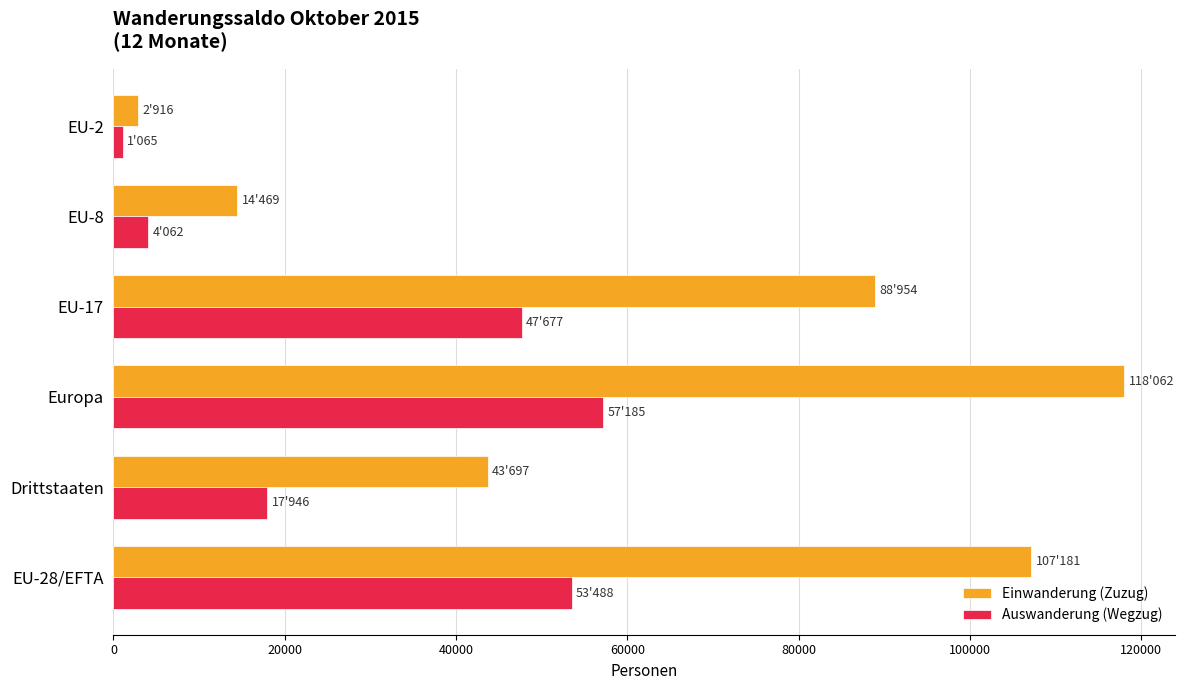

What is the sum of all Auswanderung (Wegzug) values?

181423